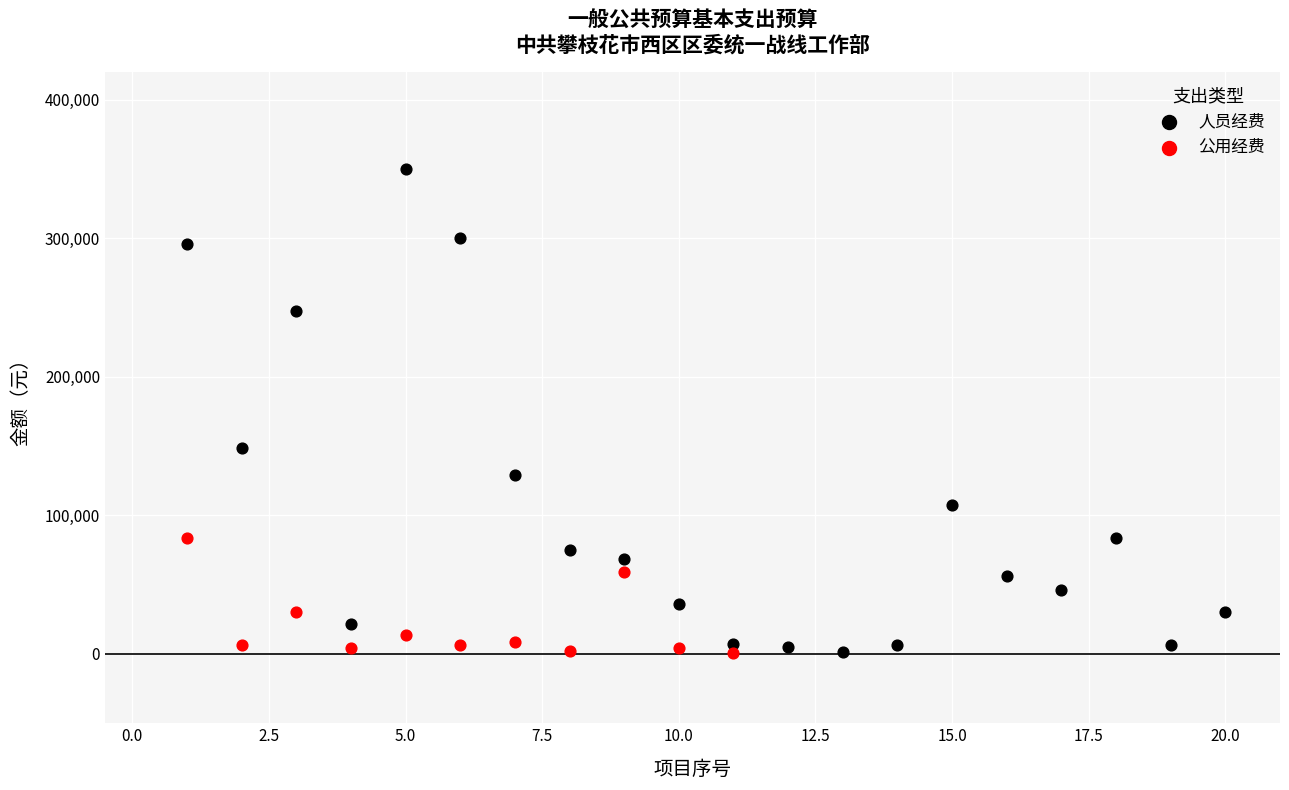

Which series has the widest spread of Y values?

人员经费